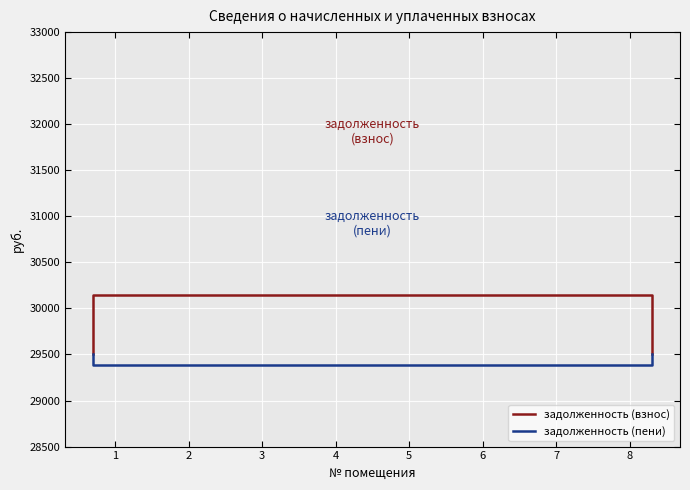

True or false: задолженность (пени) has more than 2 points higher than both neighbors.

False